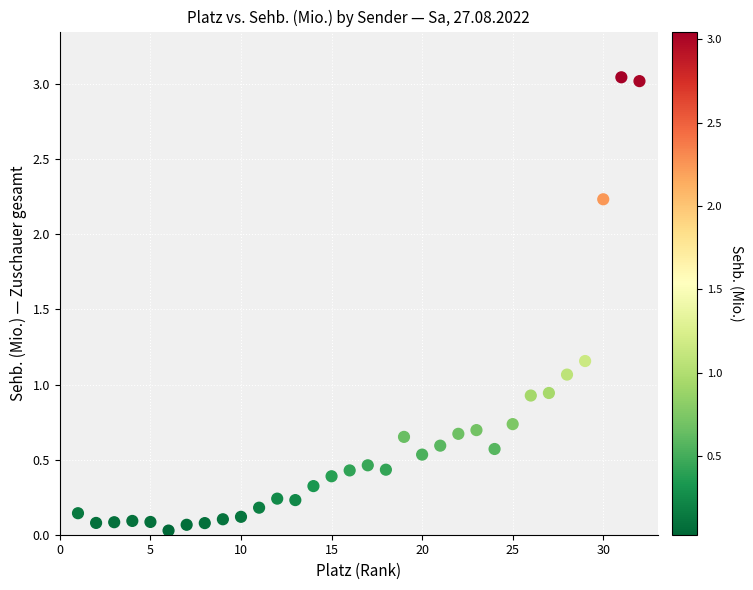

What is the range of X values (max minus min)?

31.0